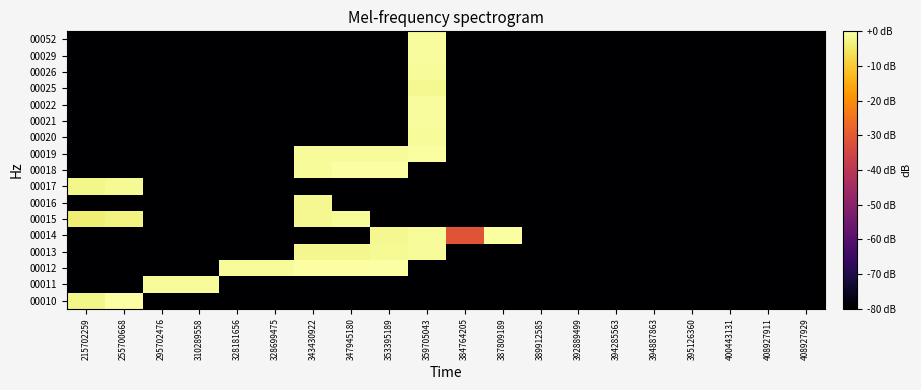

What is the difference between the highest and lowest values at 343430922?

79.8